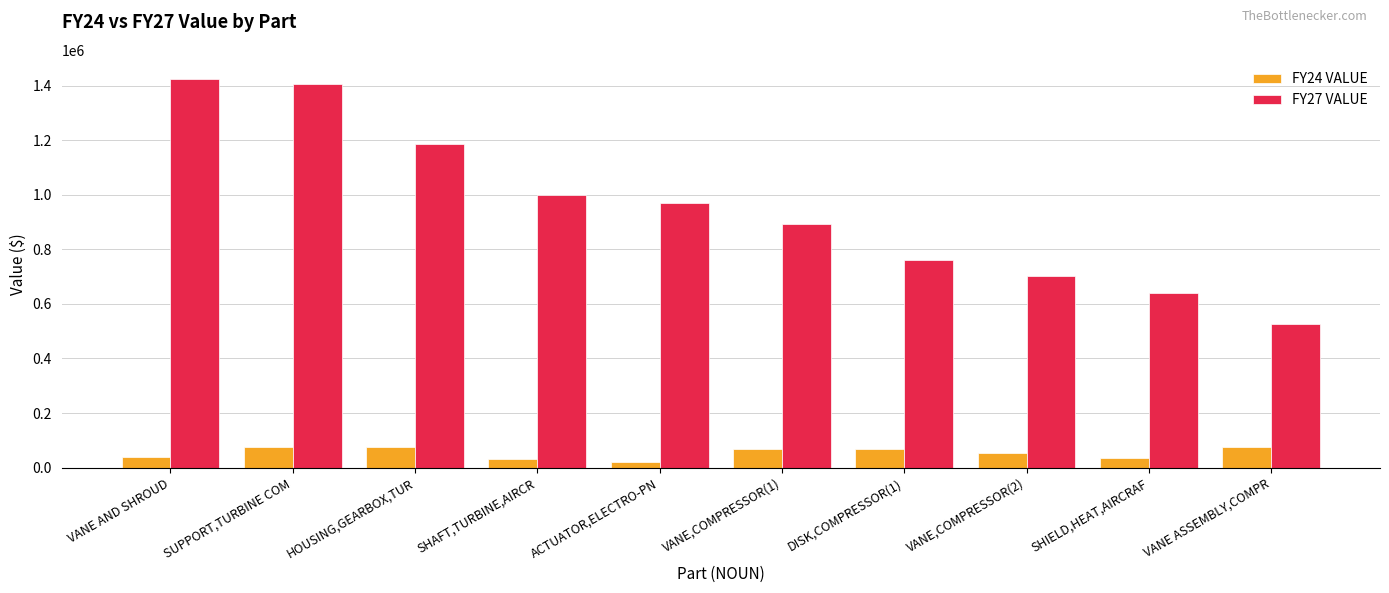

Is the value of FY24 VALUE at VANE AND SHROUD greater than the value of FY27 VALUE at SHAFT,TURBINE,AIRCR?

No